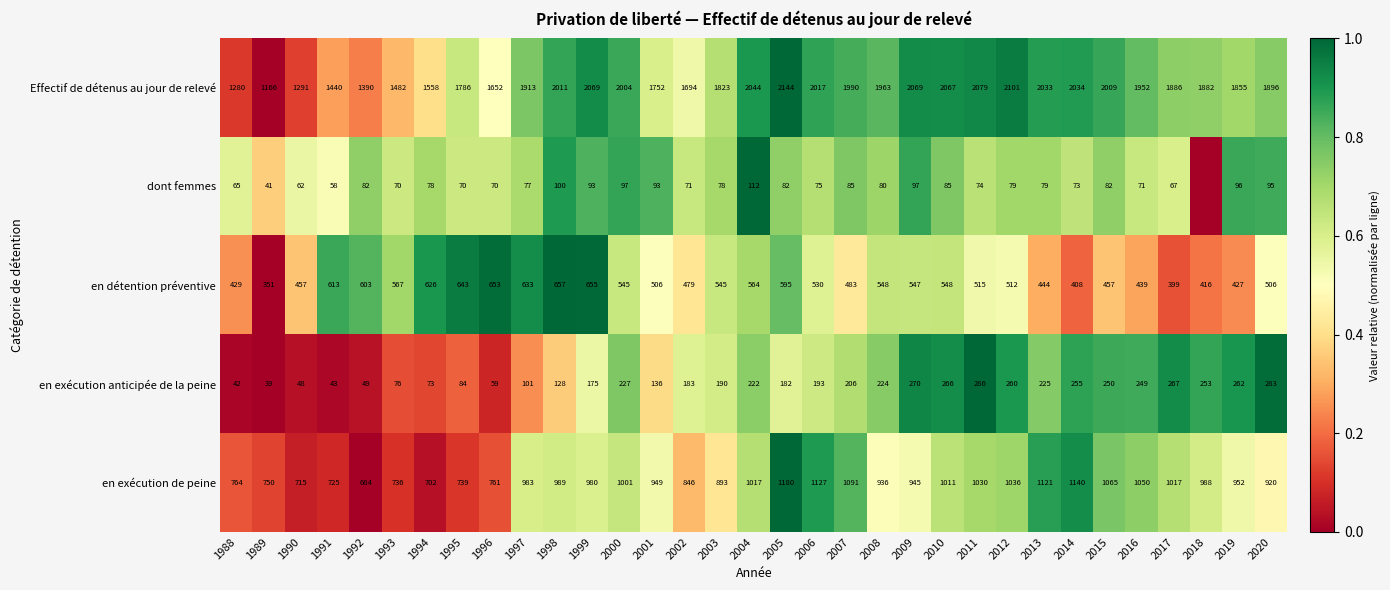

What is the average value of the en exécution anticipée de la peine series?

176